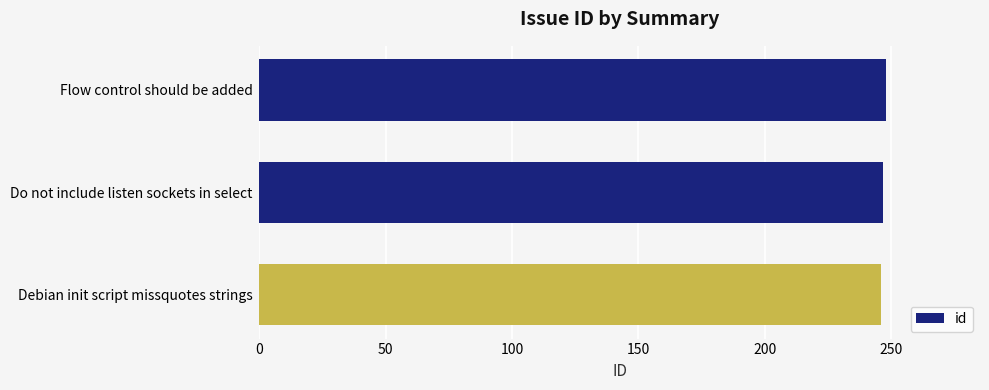

What value does the data have at Flow control should be added?

248